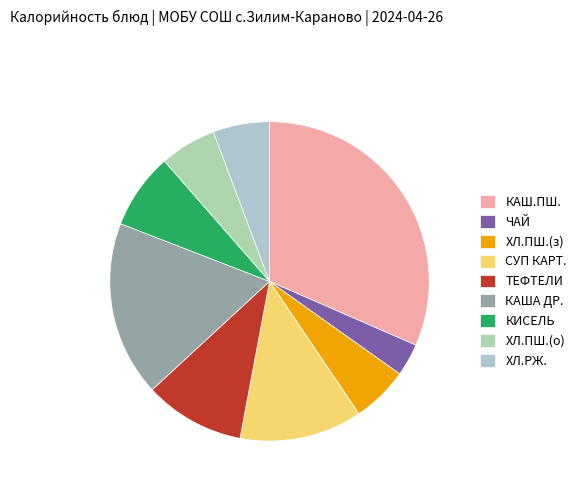

How many segments does this pie chart have?

9